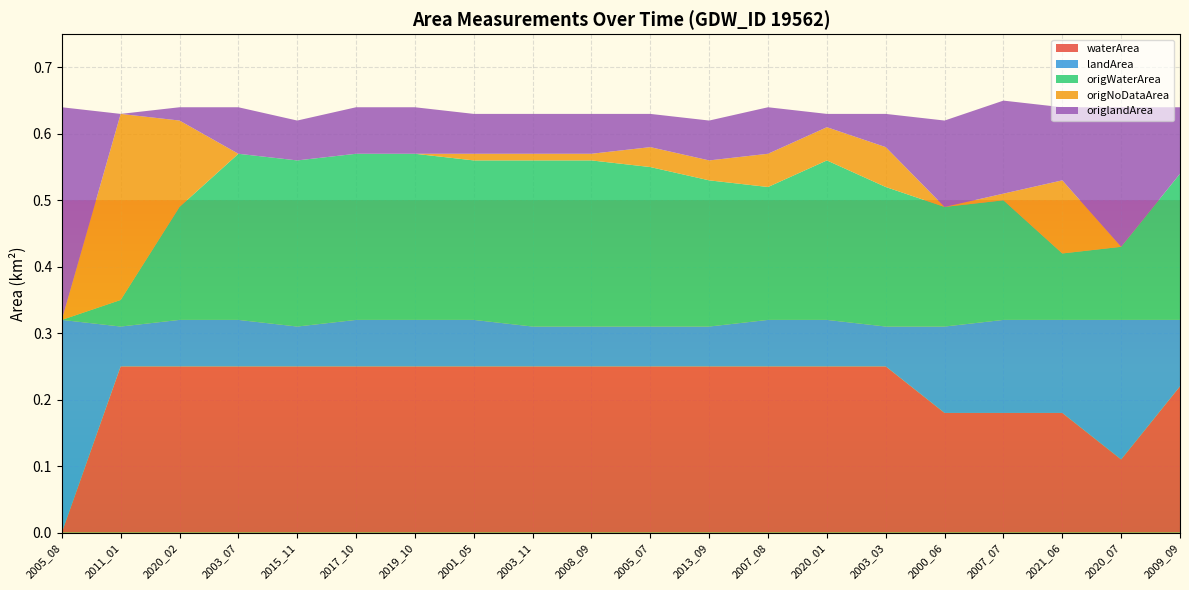

Reading right to left, list all the values displayed in this chart.

waterArea: 0.2	0.1	0.2	0.2	0.2	0.2	0.2	0.2	0.2	0.2	0.2	0.2	0.2	0.2	0.2	0.2	0.2	0.2	0.2	0.0
landArea: 0.1	0.2	0.1	0.1	0.1	0.1	0.1	0.1	0.1	0.1	0.1	0.1	0.1	0.1	0.1	0.1	0.1	0.1	0.1	0.3
origWaterArea: 0.2	0.1	0.1	0.2	0.2	0.2	0.2	0.2	0.2	0.2	0.2	0.2	0.2	0.2	0.2	0.2	0.2	0.2	0.0	0.0
origNoDataArea: 0.0	0.0	0.1	0.0	0.0	0.1	0.1	0.1	0.0	0.0	0.0	0.0	0.0	0.0	0.0	0.0	0.0	0.1	0.3	0.0
origlandArea: 0.1	0.2	0.1	0.1	0.1	0.1	0.0	0.1	0.1	0.1	0.1	0.1	0.1	0.1	0.1	0.1	0.1	0.0	0.0	0.3